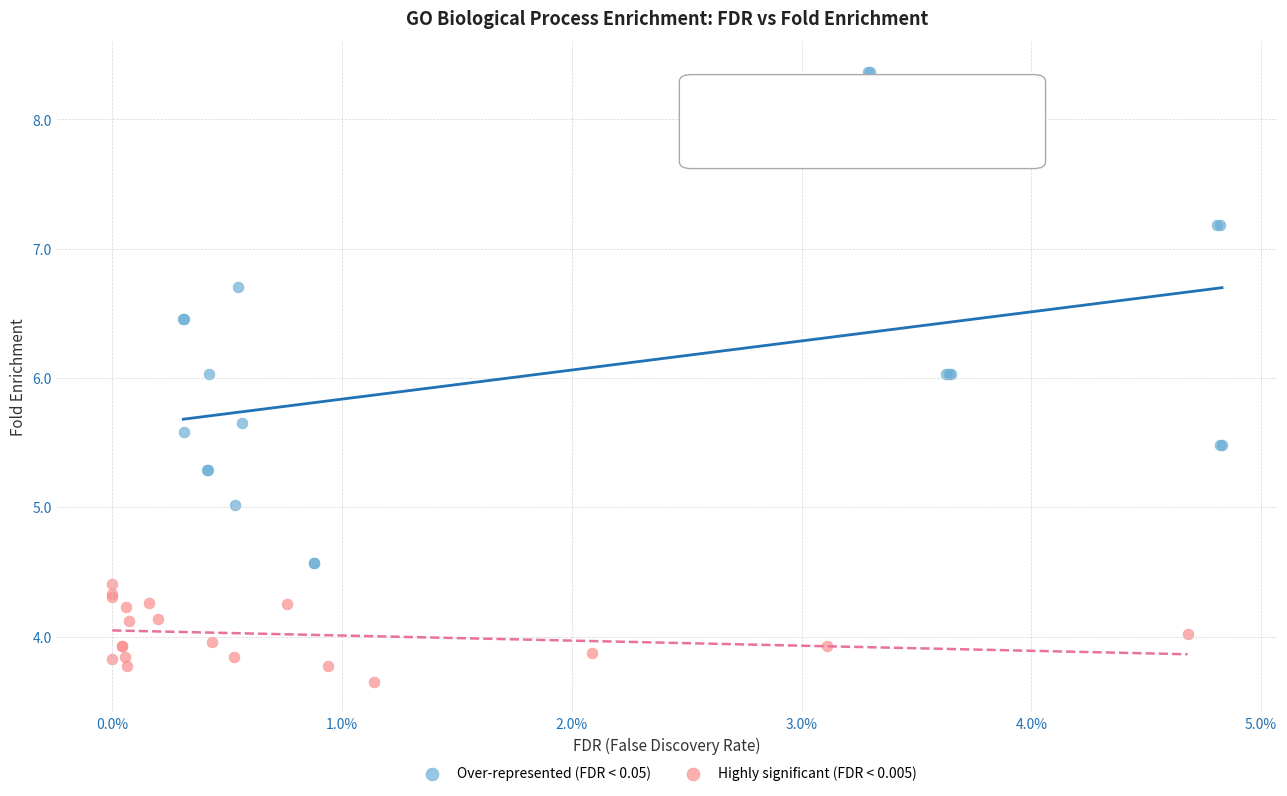

Which series contains the highest Y value?

Over-represented (FDR < 0.05)